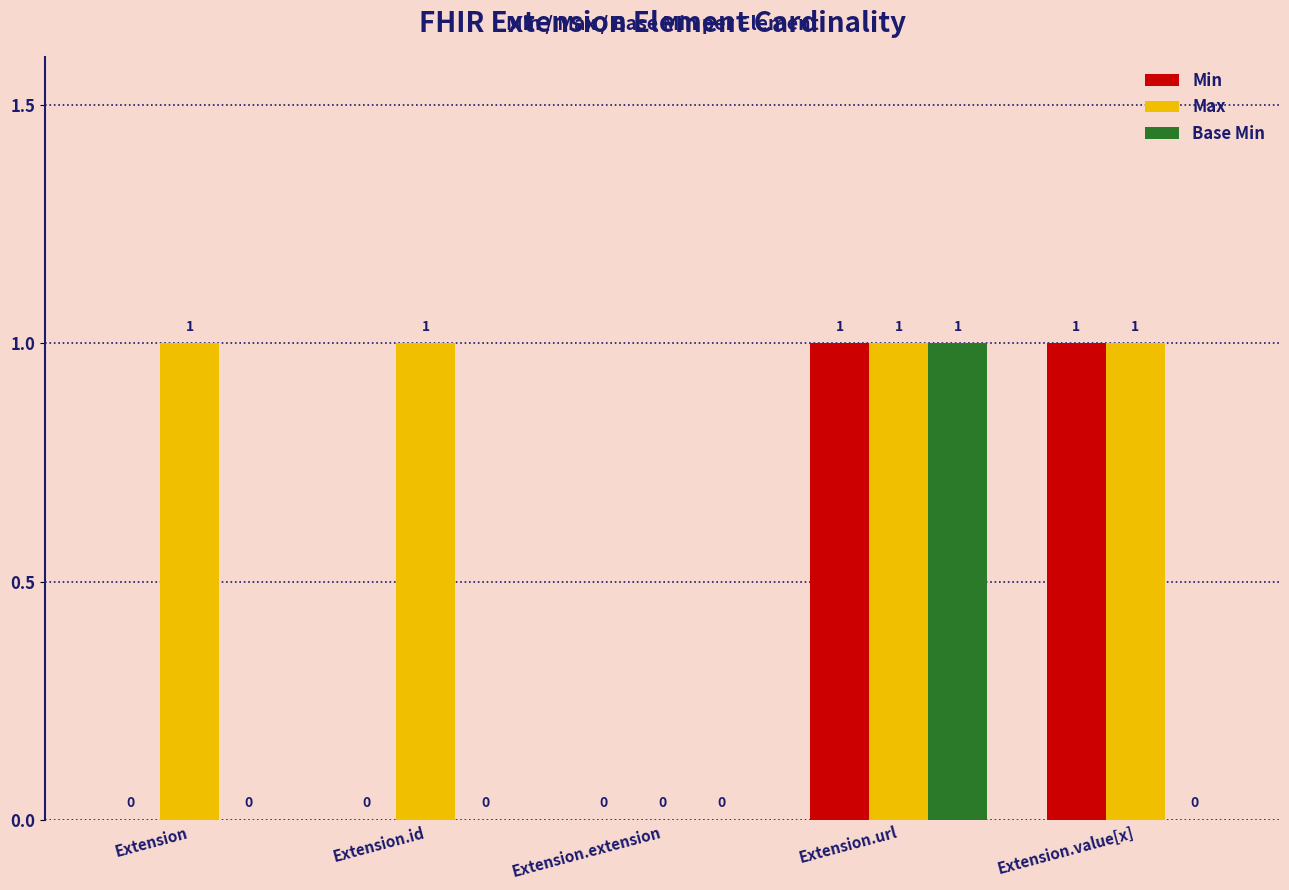

The Base Min series shows 0 at Extension.value[x]. True or false?

True